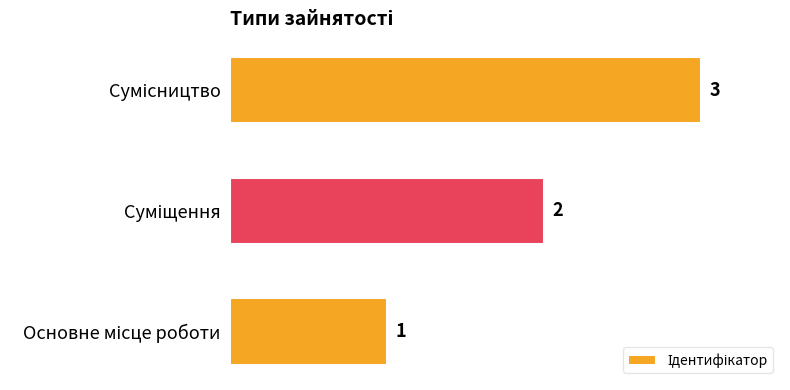

What is the sum of all values?

6